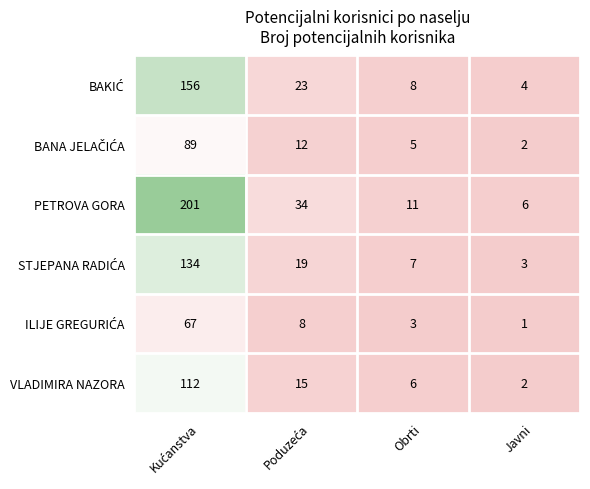

What is the greatest value displayed?

201